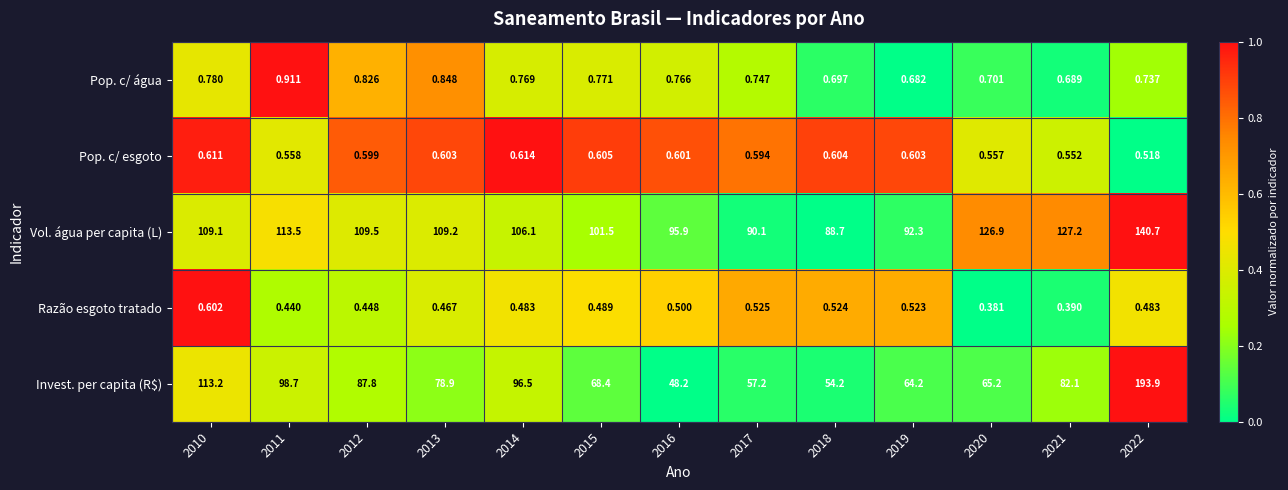

Is the value of Pop. c/ água at 2019 greater than the value of Razão esgoto tratado at 2013?

Yes